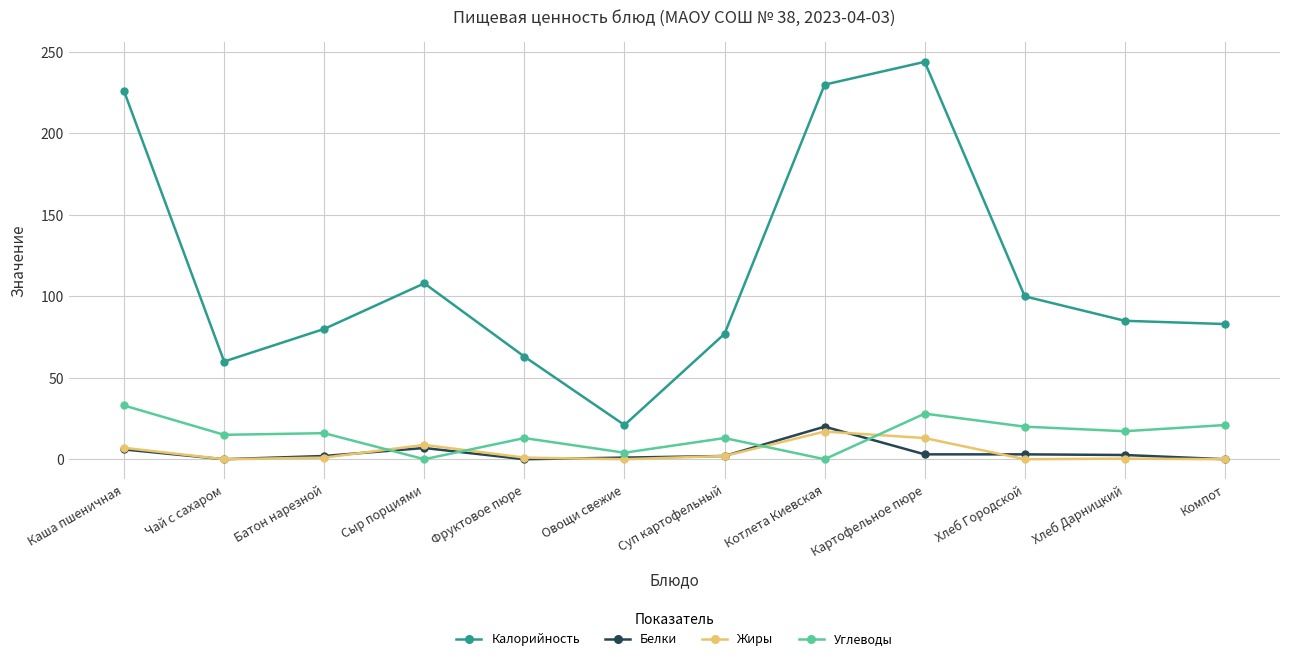

What is the sum of all Жиры values?

50.2